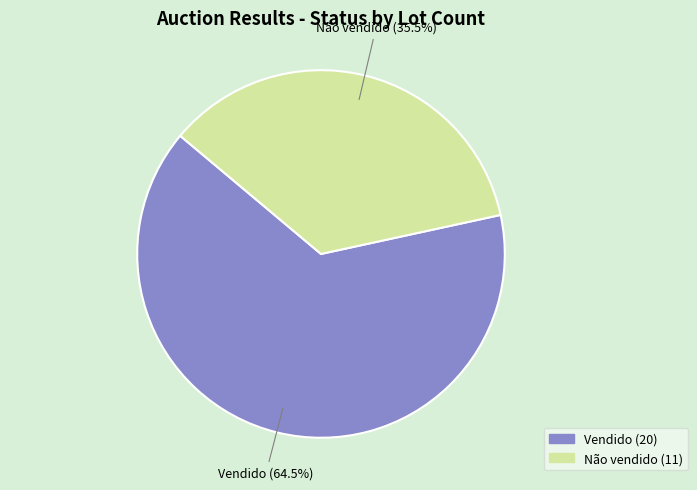

What percentage is NOT represented by Vendido?

35.5%